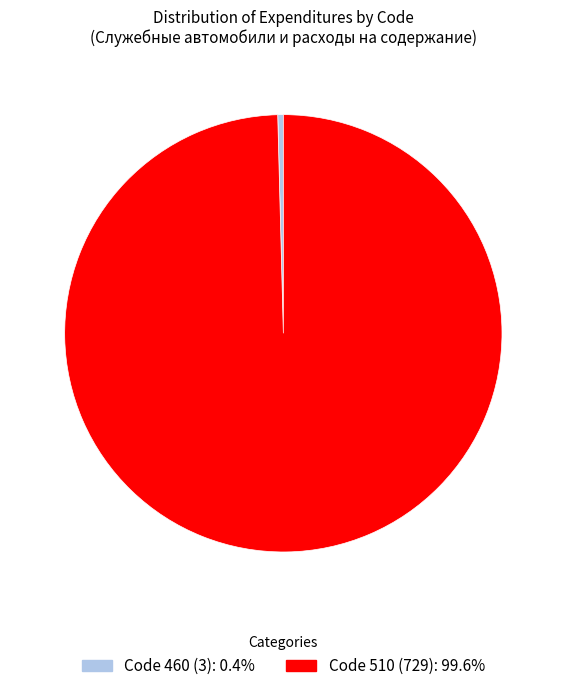

Does any single category account for the majority?

Yes